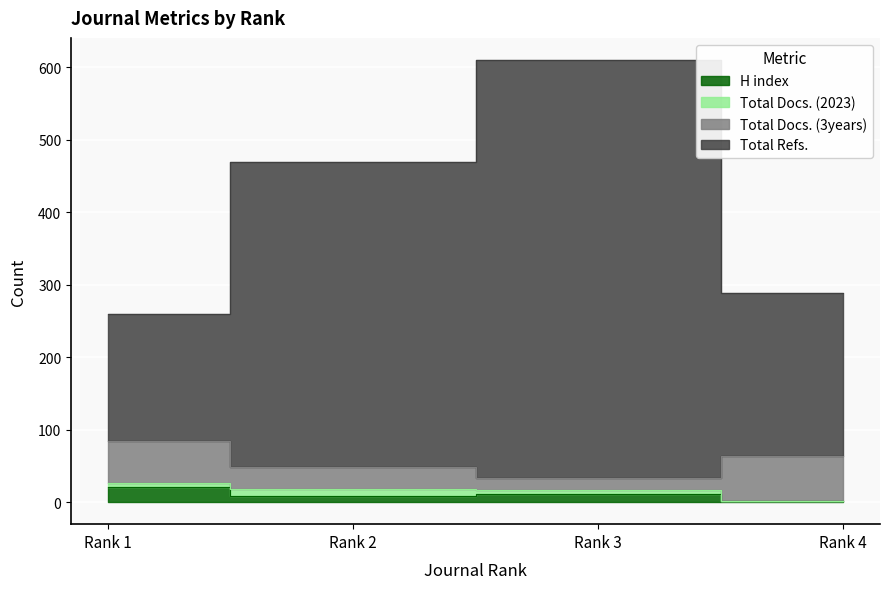

True or false: Total Docs. (3years) and Total Refs. intersect in this chart.

False